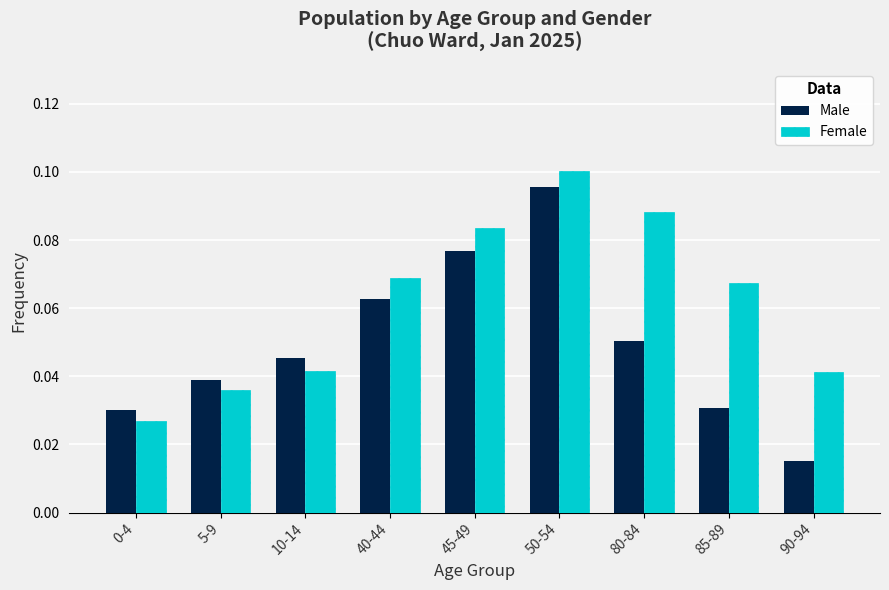

At which category is the sum across all series the highest?

50-54